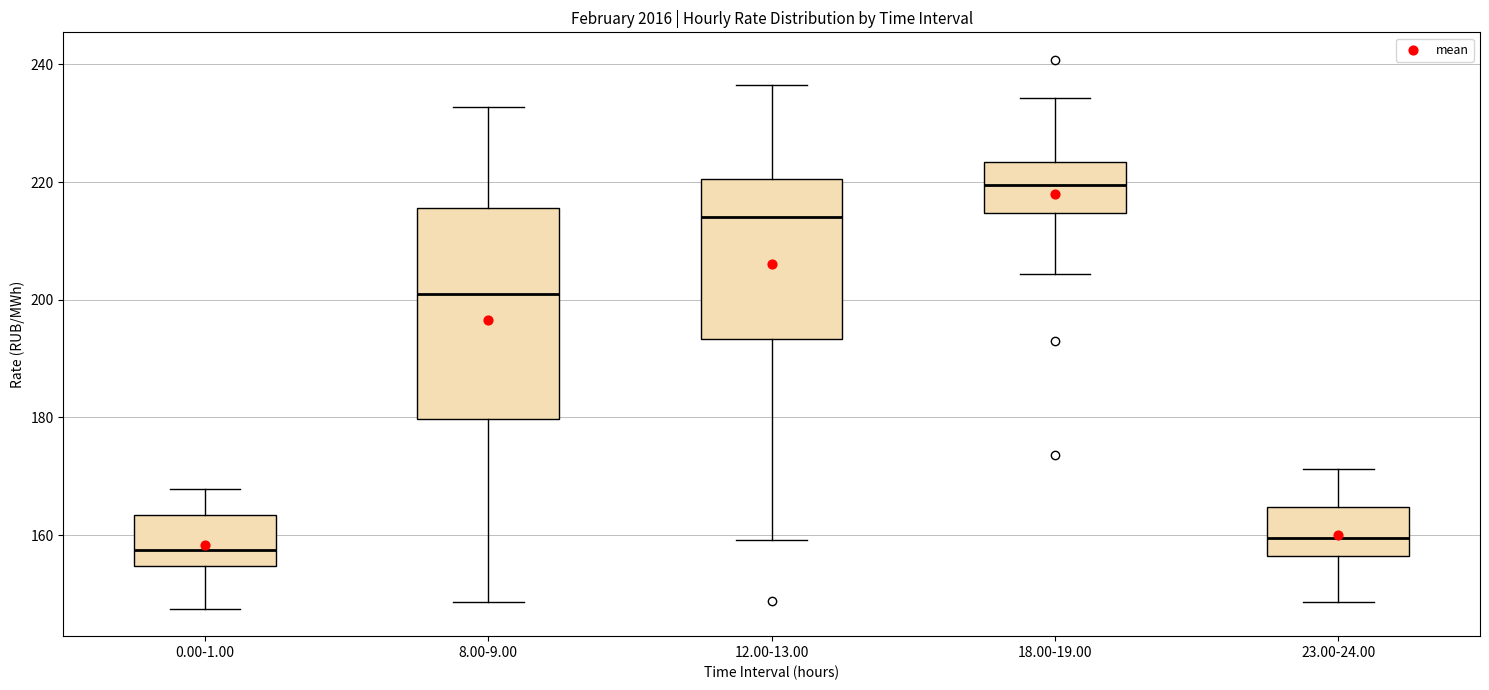

Which box is the tallest, from its lower edge to its upper edge?

8.00-9.00